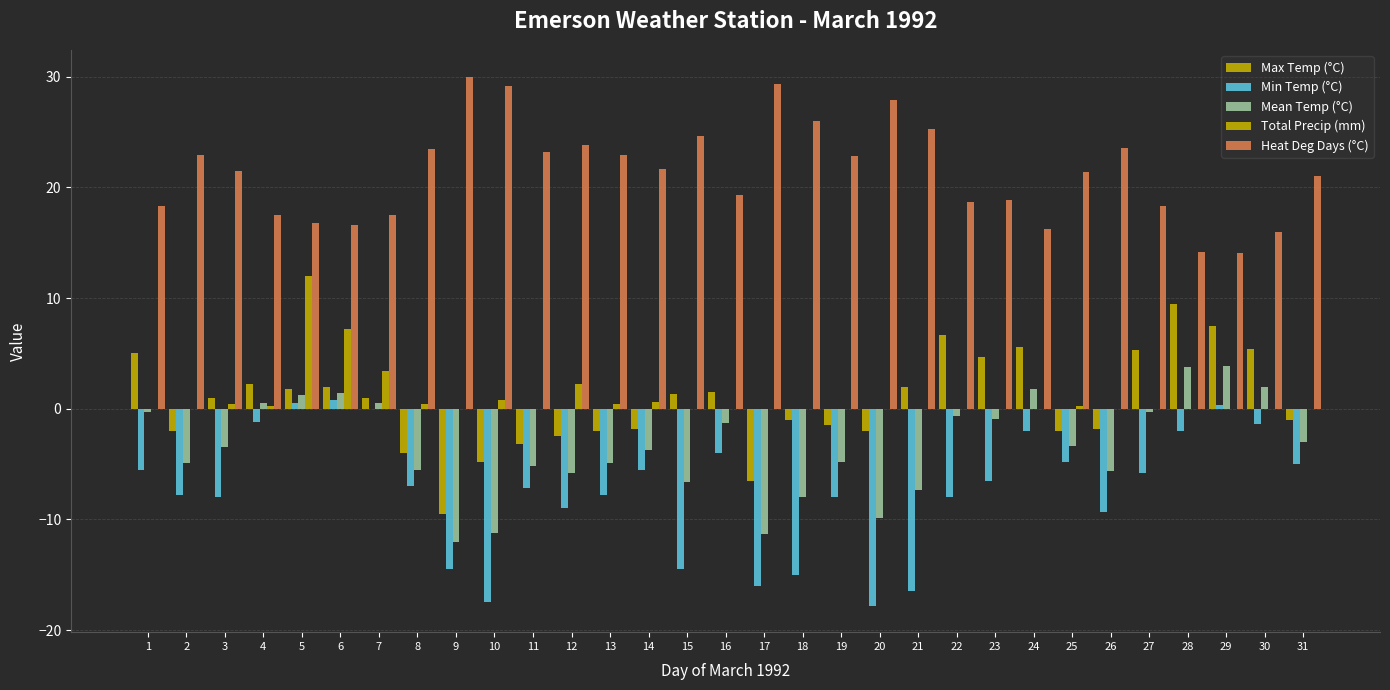

Count the number of data series in this chart.

5